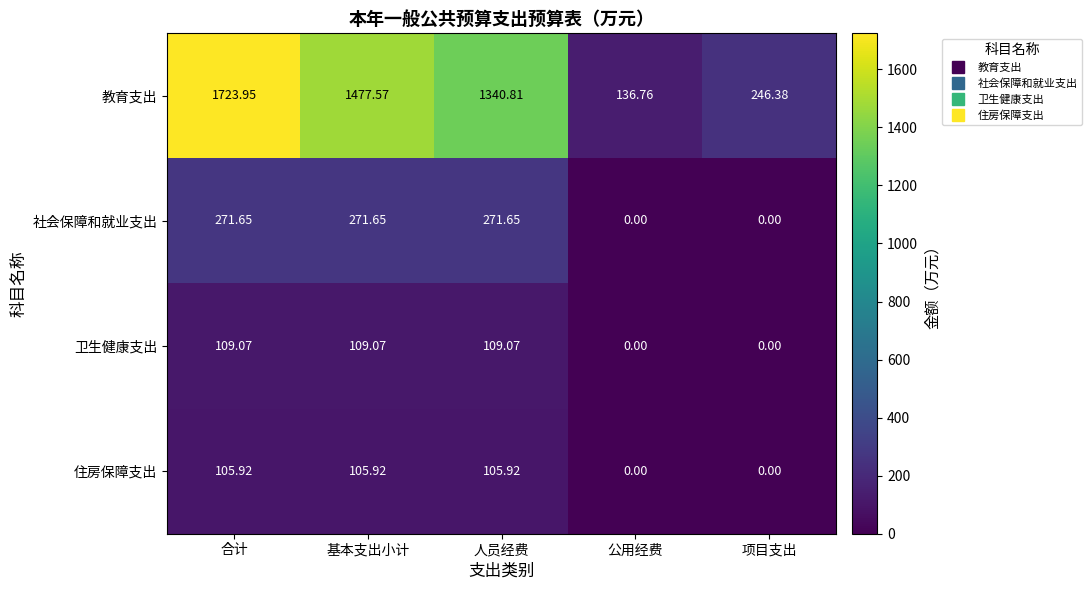

How many values in the 卫生健康支出 series are below 109?

2